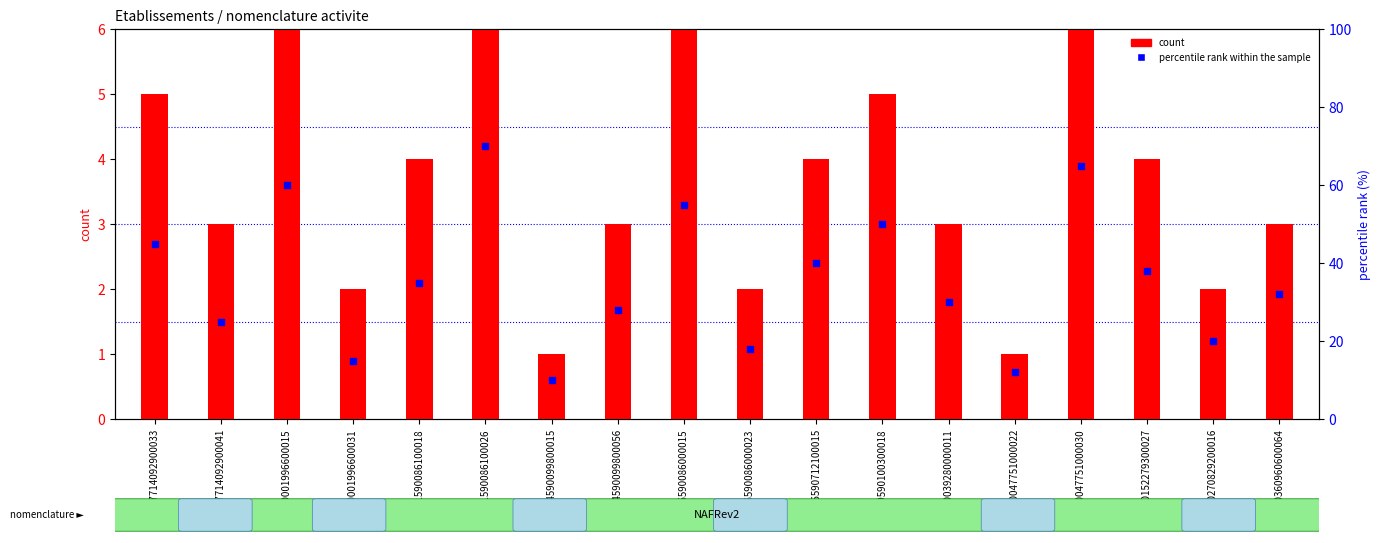

Which series contains the highest Y value?

percentile rank within the sample